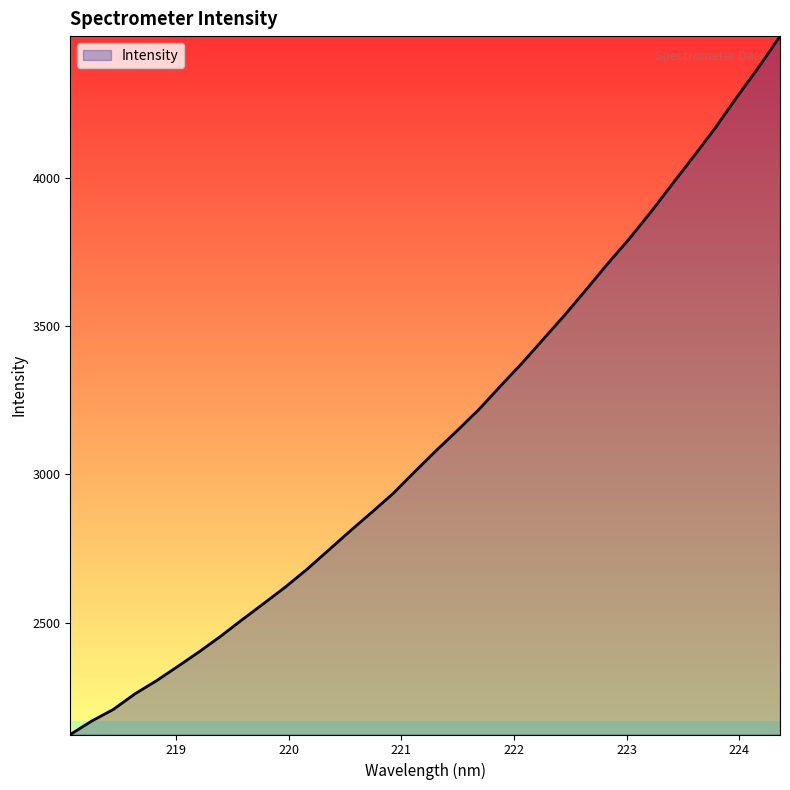

What is the greatest value displayed?

4477.9